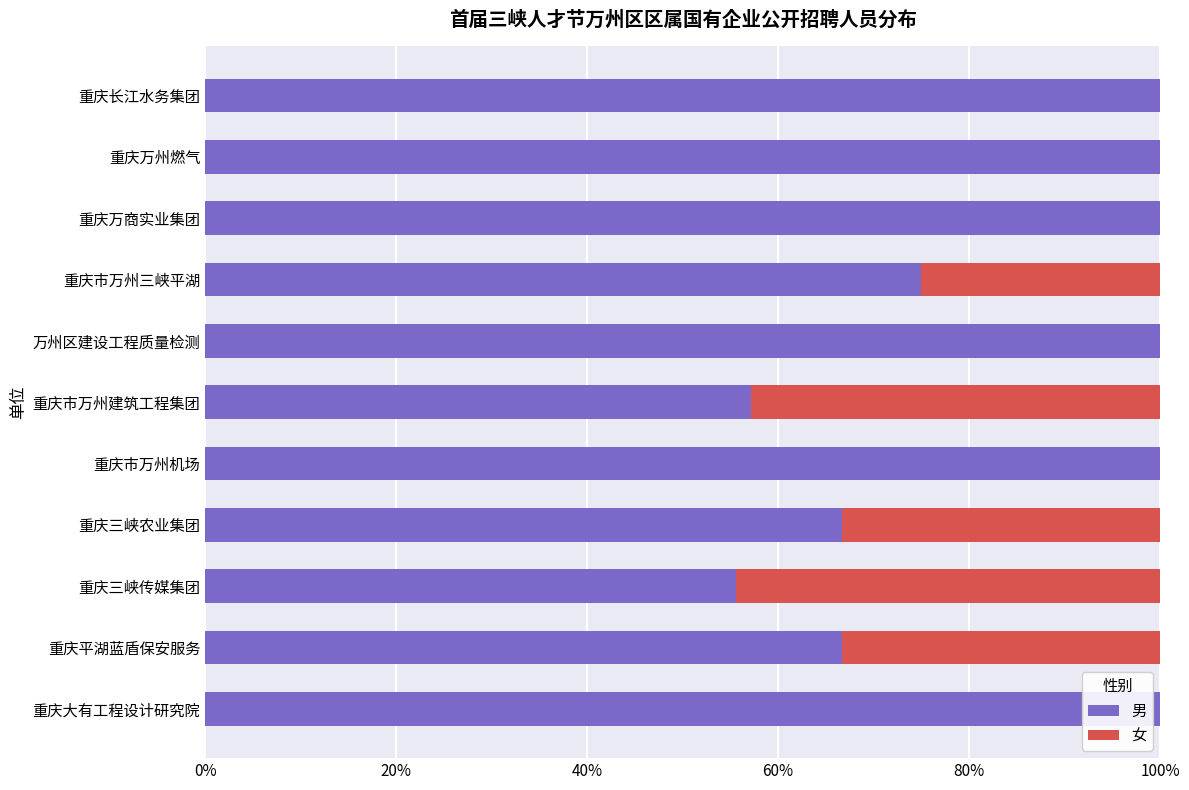

What is the sum of all 男 values?

921.0